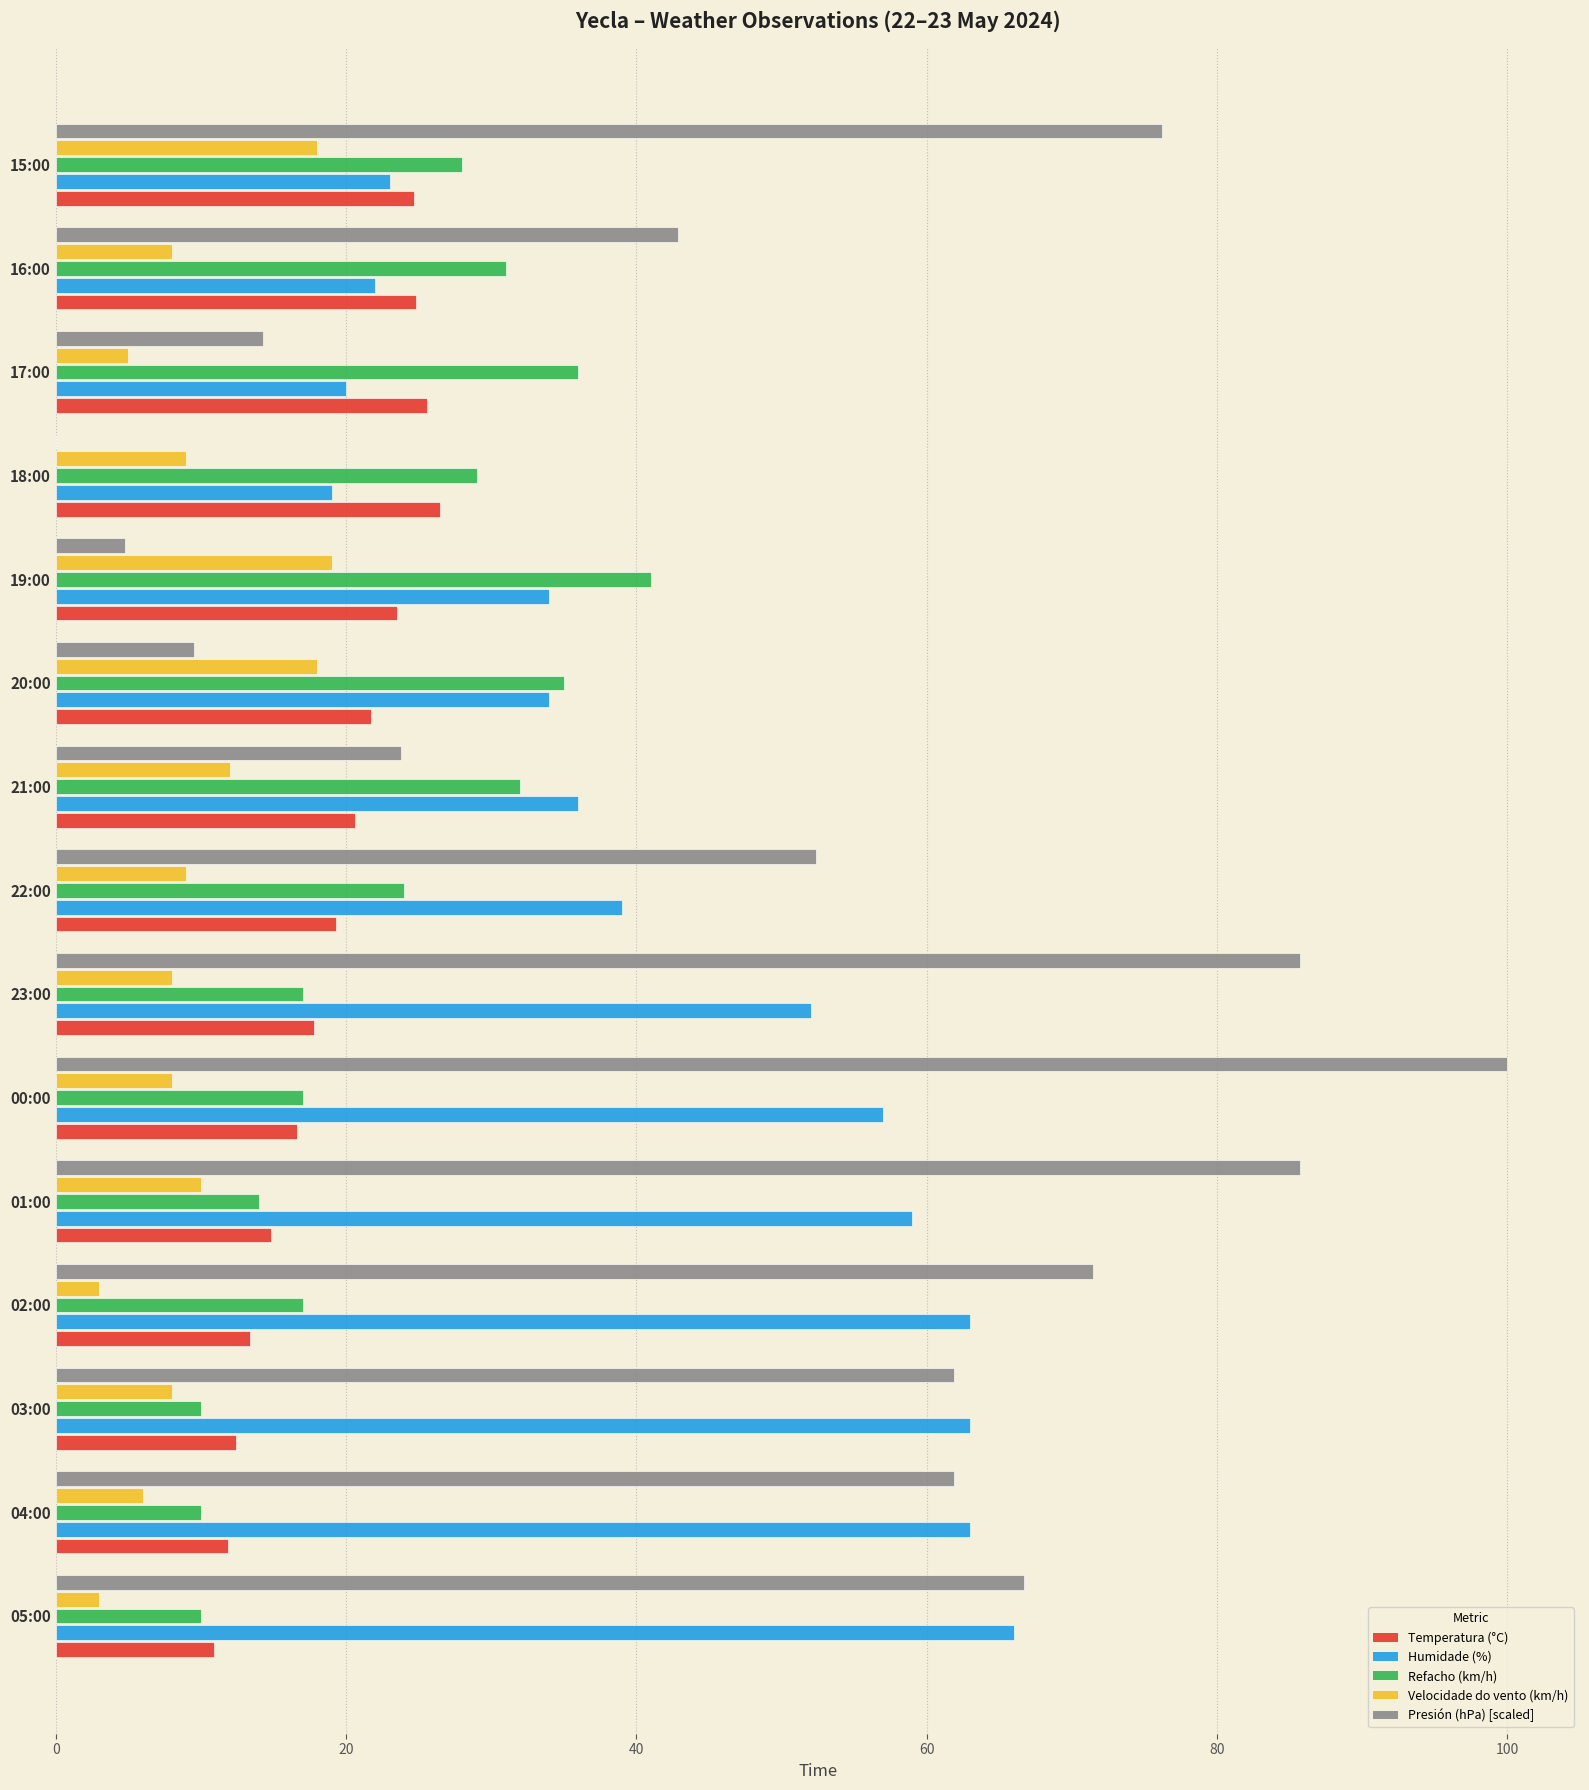

What is the sum of all Humidade (%) values?

650.0